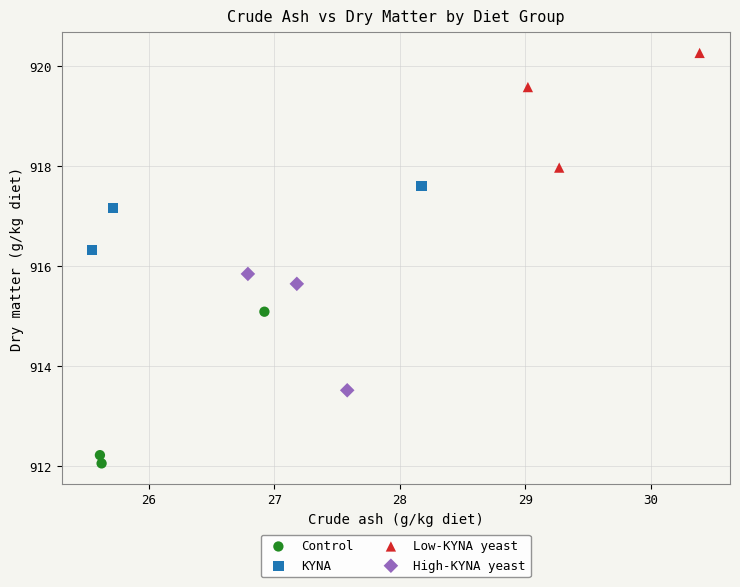

Which series reaches the minimum Y coordinate?

Control